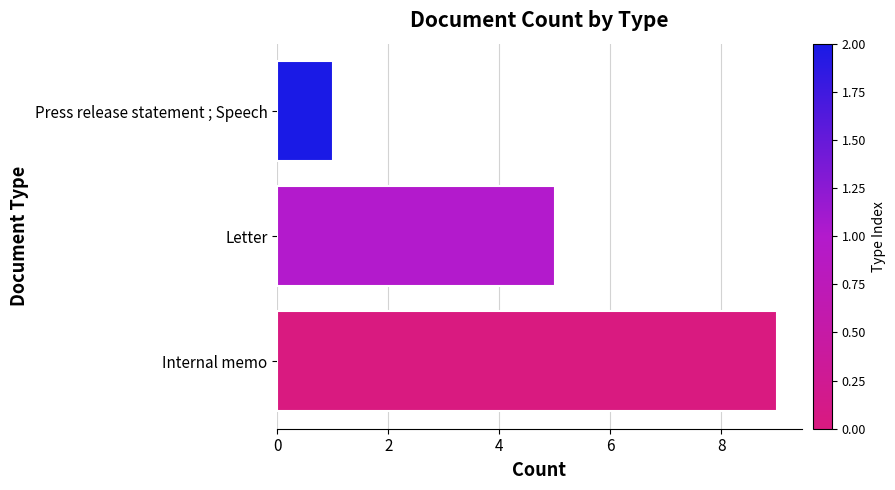

True or false: the data shows 9 at Letter.

False